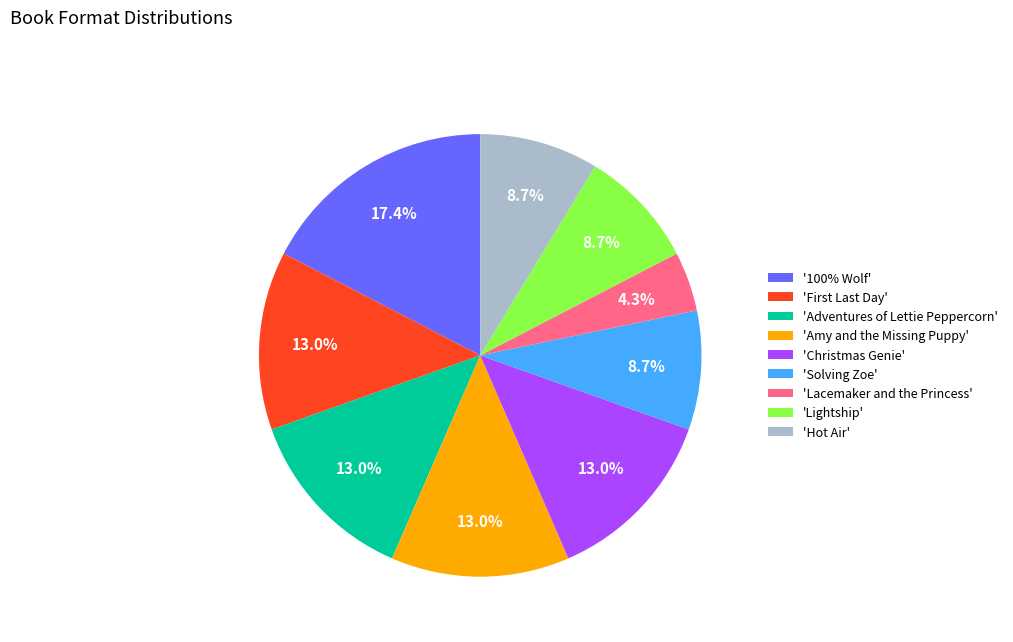

Does any single category account for the majority?

No